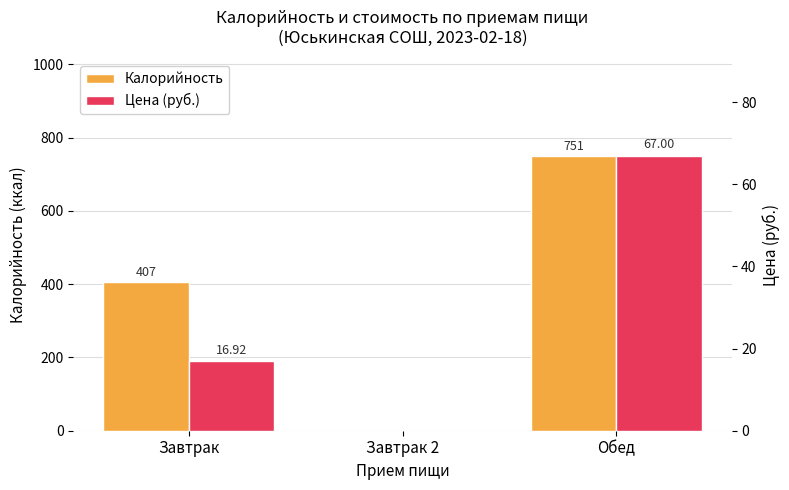

Reading left to right, extract all data points from this chart.

Калорийность: 407.0	0.0	751.0
Цена (руб.): 16.9	0.0	67.0